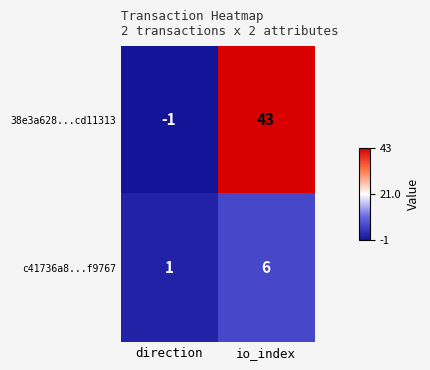

True or false: 38e3a628...cd11313 has a value of 63 at io_index.

False